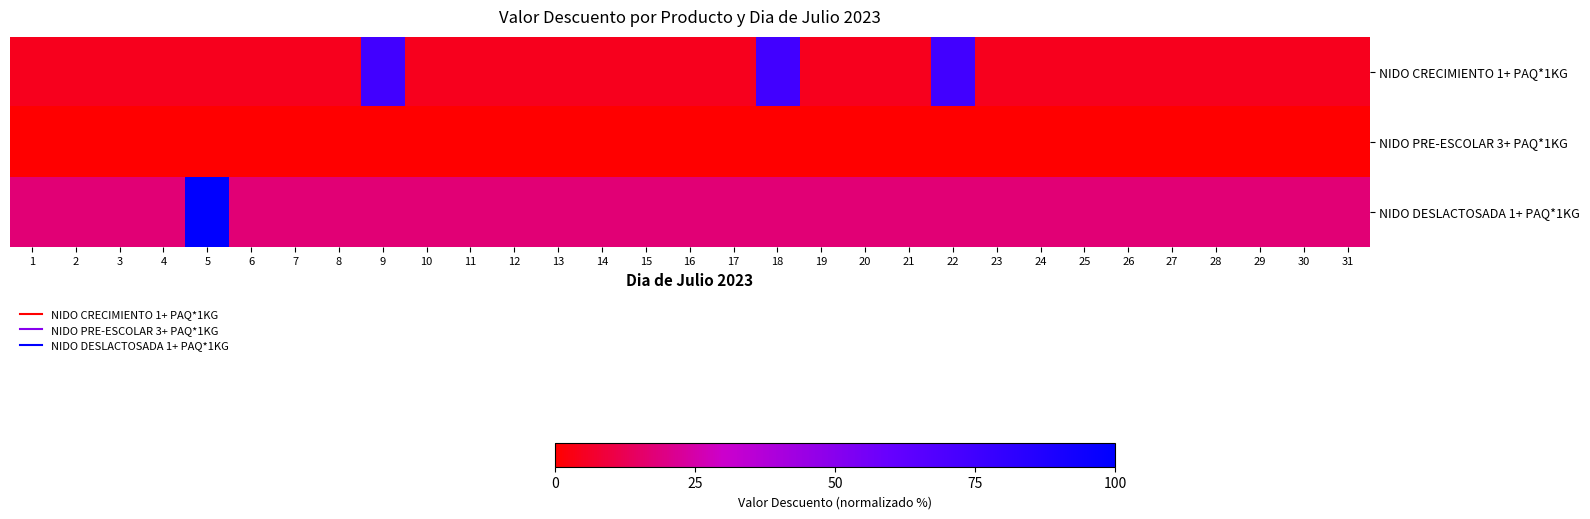

What is the maximum value shown in the chart?

100.0